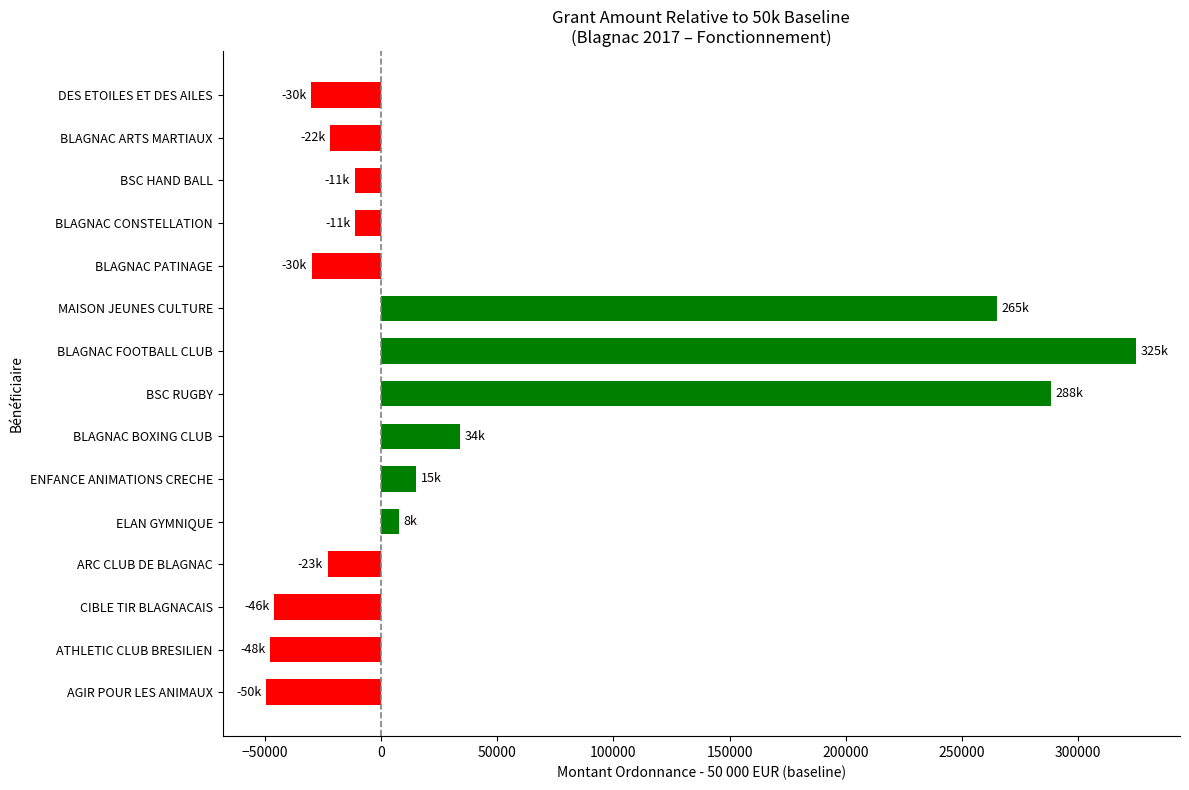

Are the bars grouped side by side (vs. stacked)?

No